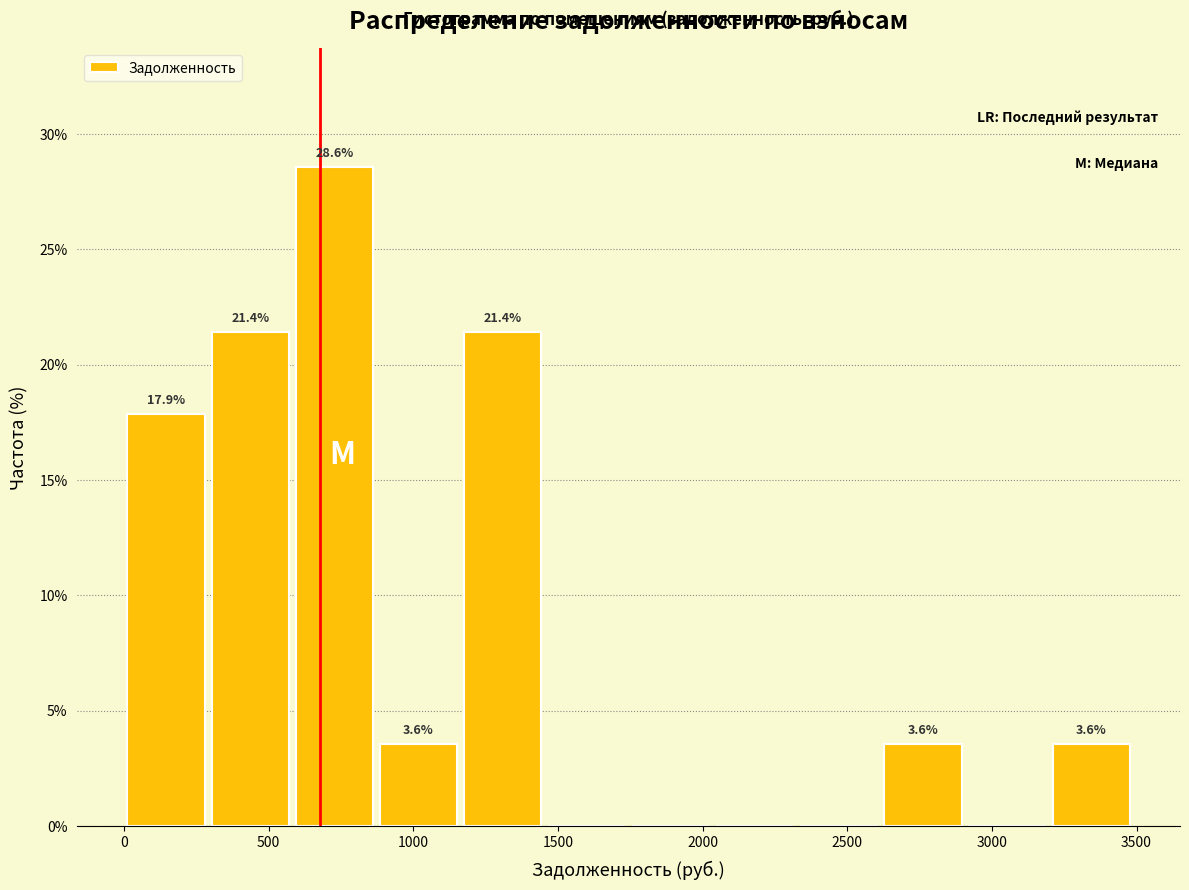

Which range on the x-axis has the tallest bar?

600 to 850